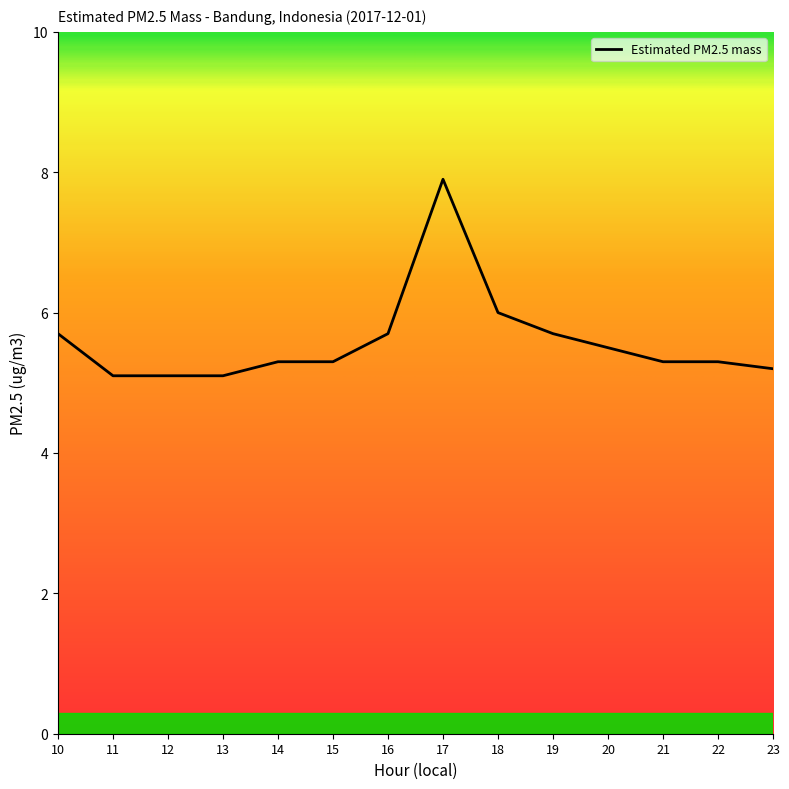

Reading left to right, list all the values displayed in this chart.

5.7	5.1	5.1	5.1	5.3	5.3	5.7	7.9	6.0	5.7	5.5	5.3	5.3	5.2